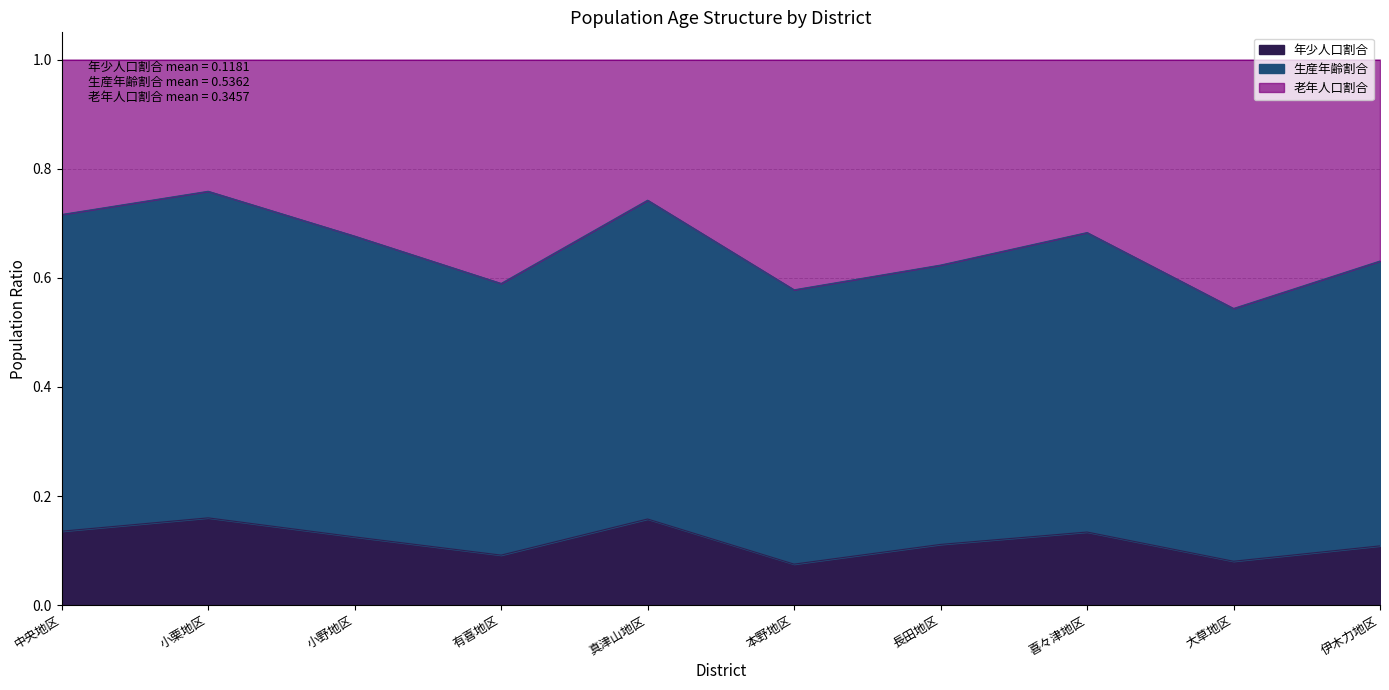

Is it true that 年少人口割合 equals 0.1 at 長田地区?

True